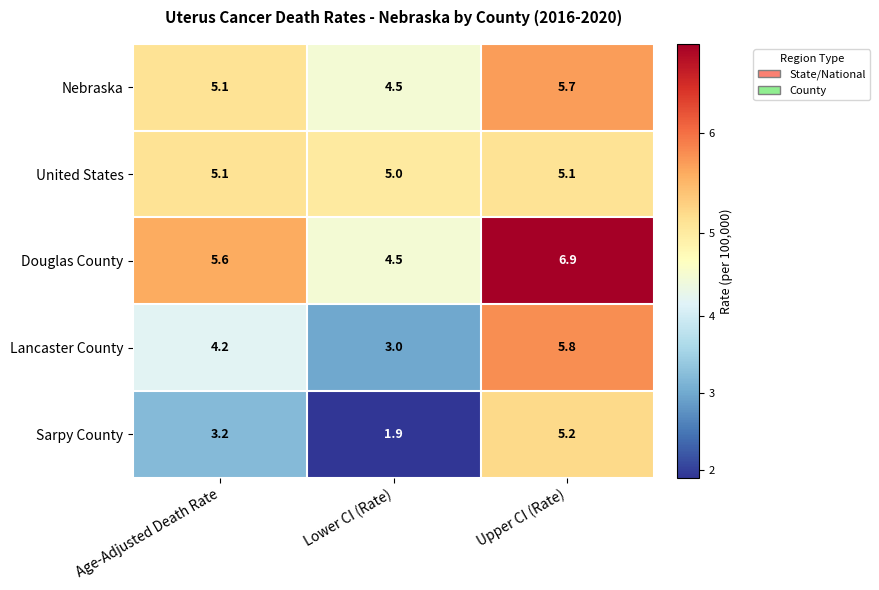

Count the number of data series in this chart.

5